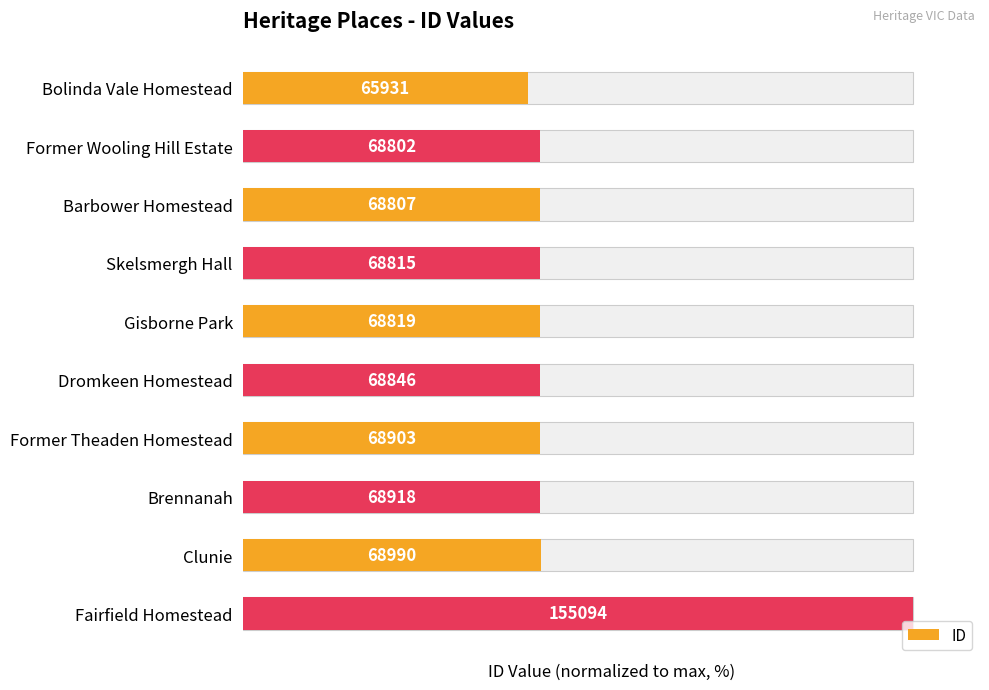

Where is the data nearest to the value 71?

Clunie